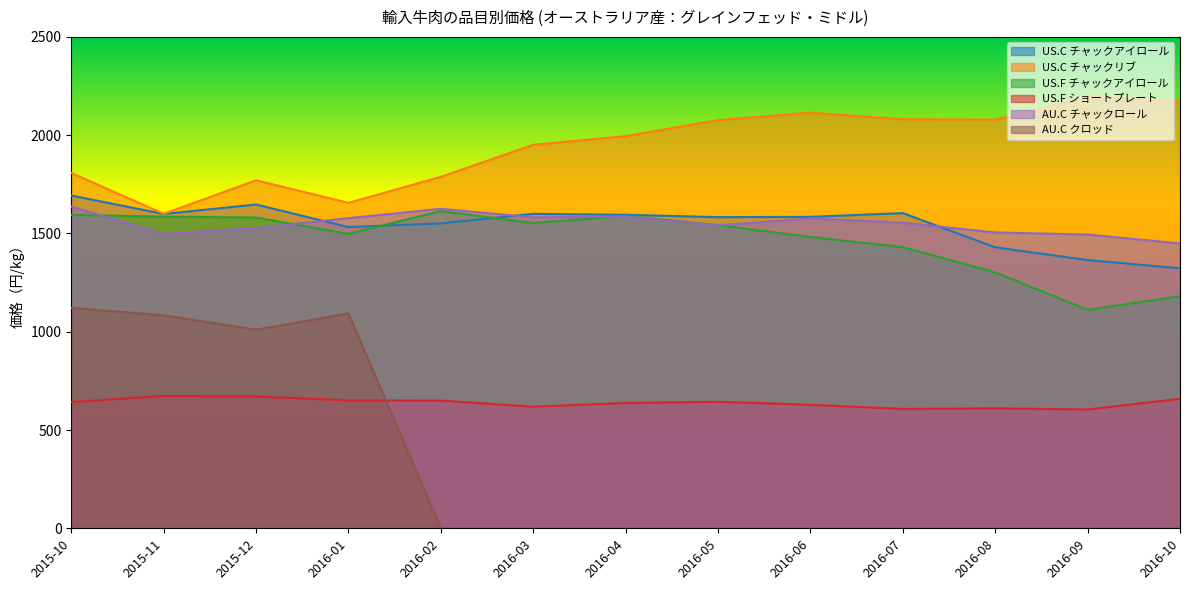

In AU.C チャックロール, how many points are higher than both neighbors (excluding endpoints)?

3